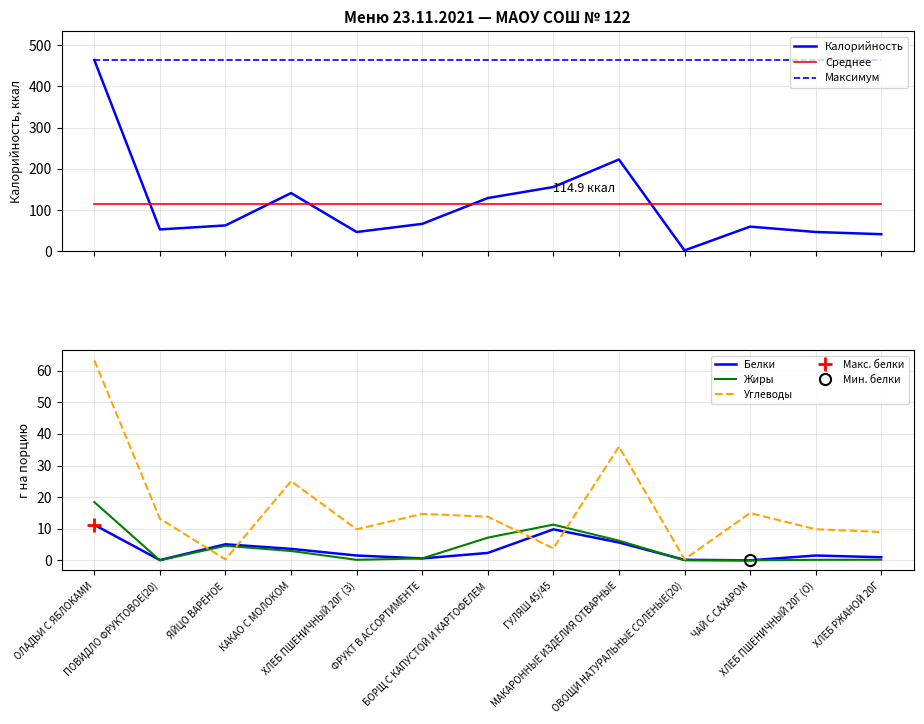

Is it true that Углеводы equals 12.1 at КАКАО С МОЛОКОМ?

False